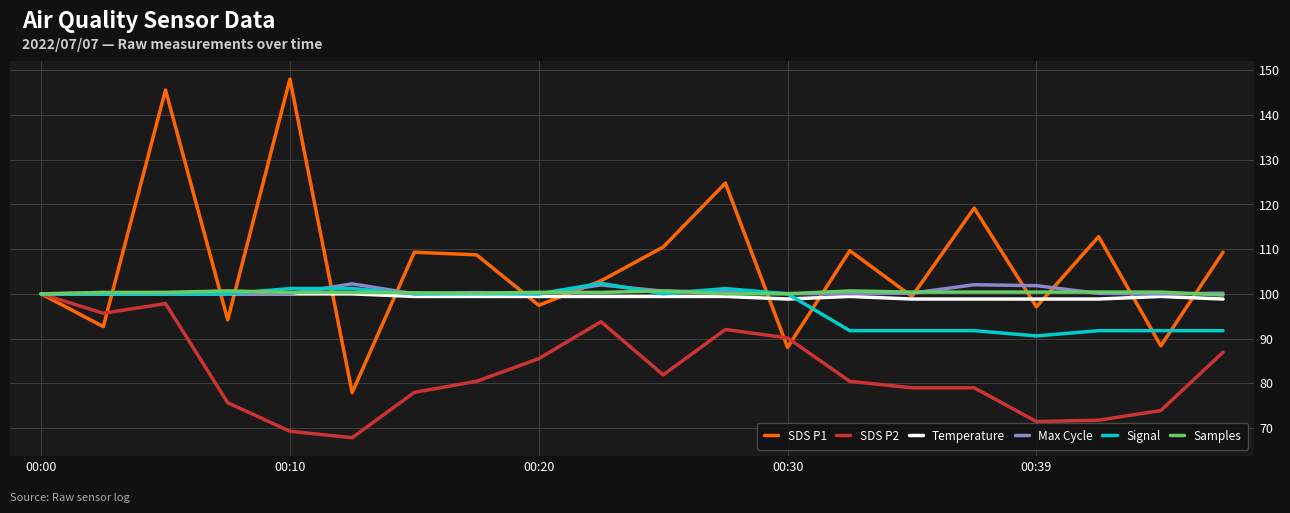

What is the minimum value shown in the chart?

67.8